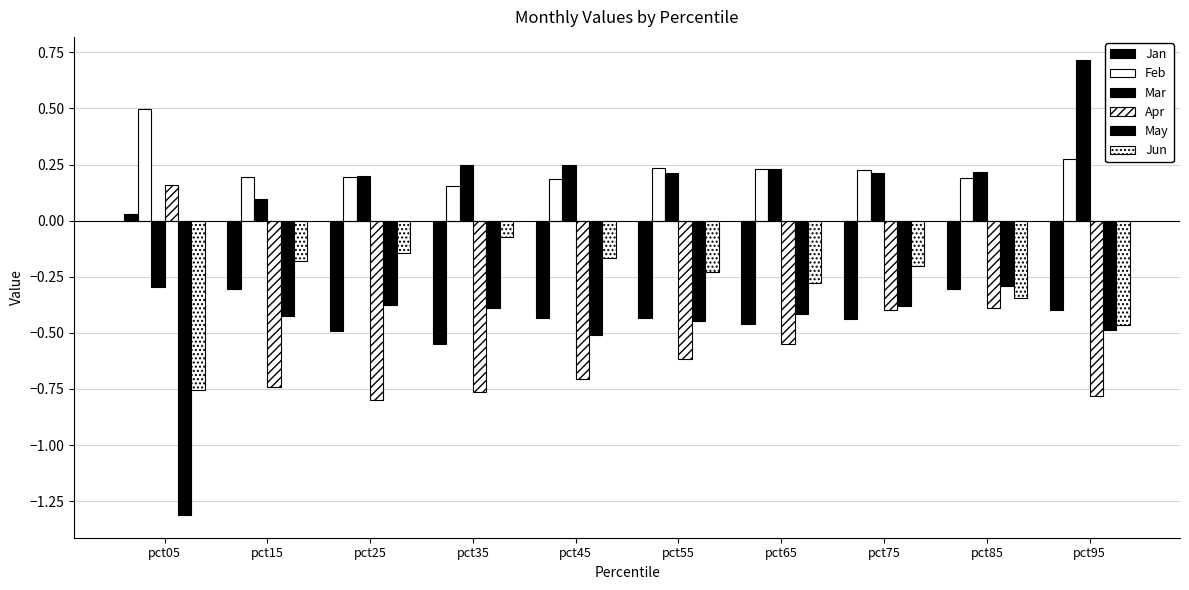

Where is Feb nearest to the value 0?

pct35